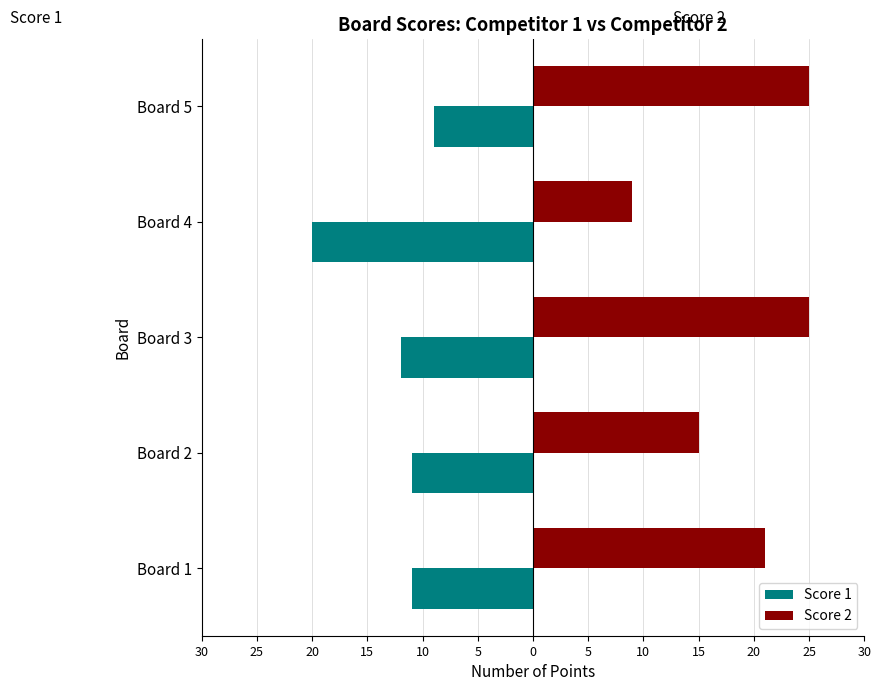

What are all the series names shown in the legend?

Score 1, Score 2